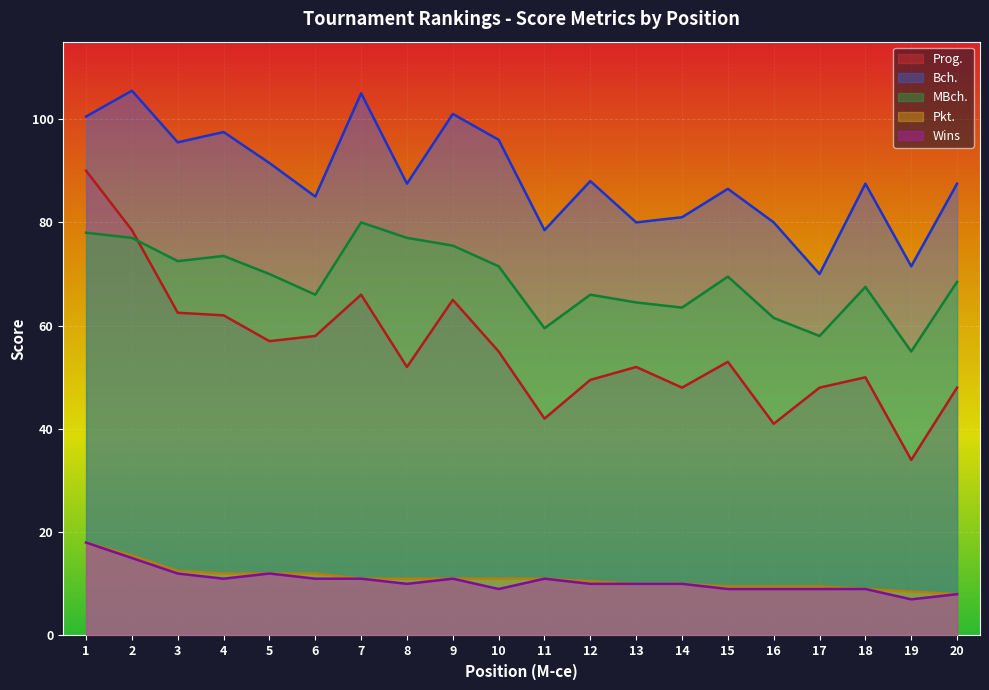

Is the value of Prog. at 8 greater than the value of Wins at 17?

Yes